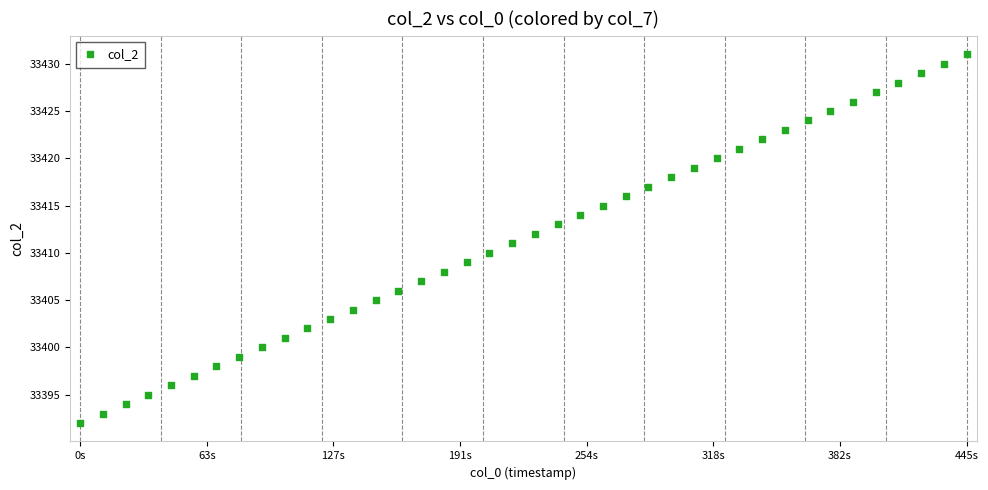

What is the range of Y values (max minus min)?

39